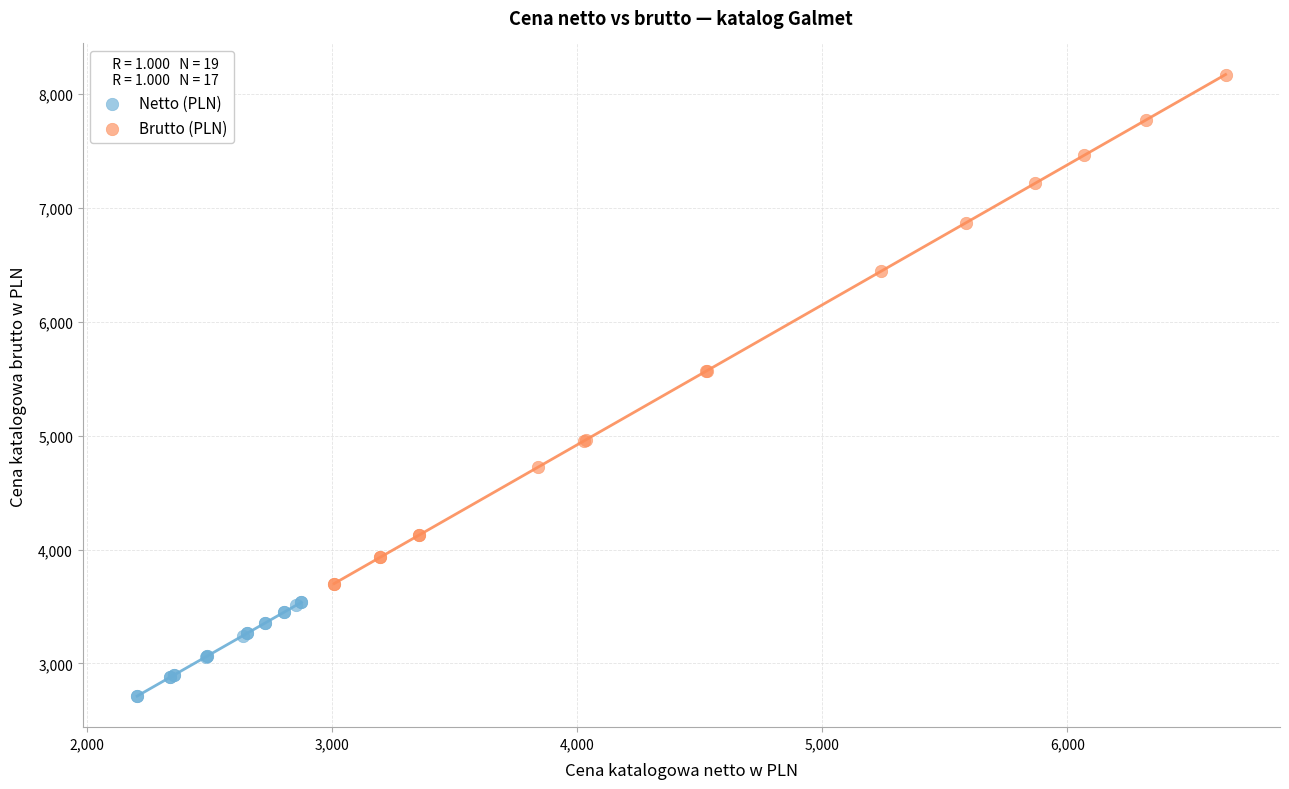

Which series reaches the maximum Y coordinate?

Brutto (PLN)